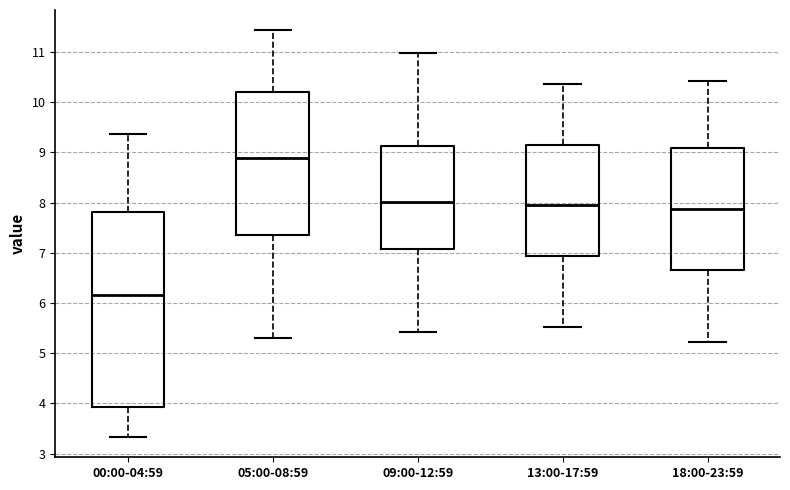

Reading left to right, transcribe this box plot: for each box, give where its median line is, the range the box spans, and where its two whiskers end, as read against the y-axis. The values are not printed on the chart, so give them approximately, as read against the axis.

00:00-04:59: median 6.2, box 3.9 to 7.8, whiskers 3.3 to 9.4
05:00-08:59: median 8.9, box 7.4 to 10.2, whiskers 5.3 to 11.4
09:00-12:59: median 8.0, box 7.1 to 9.1, whiskers 5.4 to 11.0
13:00-17:59: median 8.0, box 6.9 to 9.1, whiskers 5.5 to 10.4
18:00-23:59: median 7.9, box 6.7 to 9.1, whiskers 5.2 to 10.4